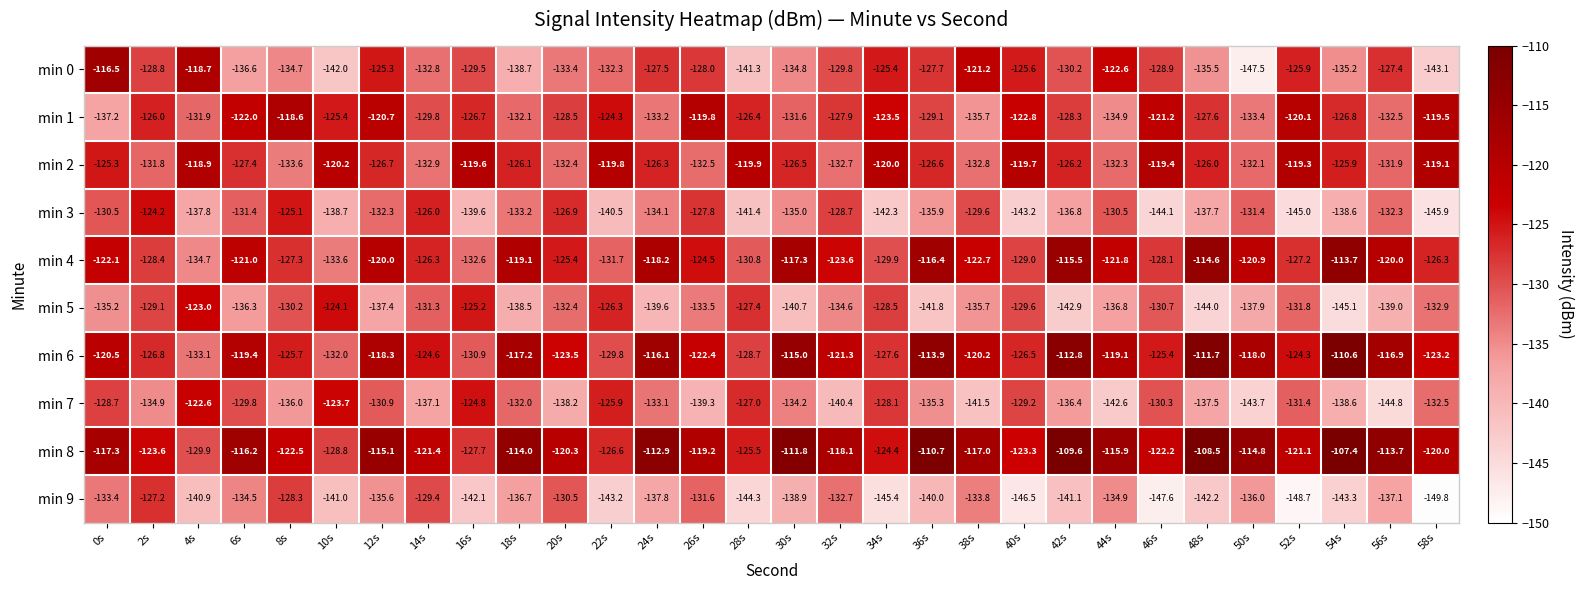

At which label does min 9 reach its minimum?

58s